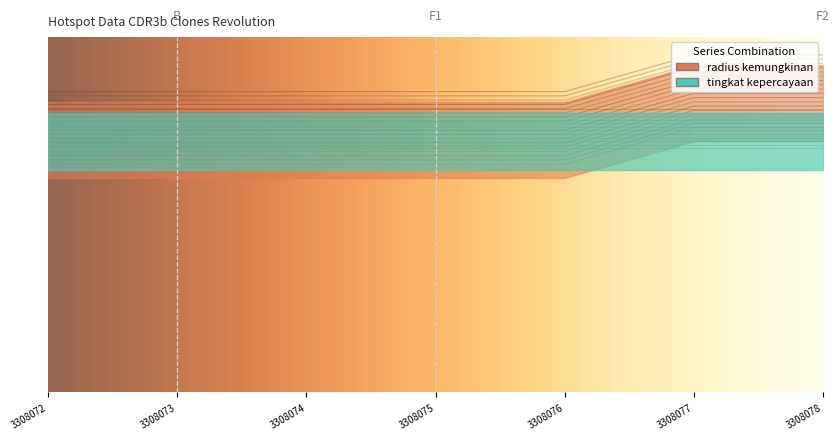

Reading right to left, list all the values displayed in this chart.

radius kemungkinan: 3308078=1280	3308077=1280	3308076=1125	3308075=1125	3308074=1125	3308073=1125	3308072=1125
tingkat kepercayaan: 3308078=8	3308077=8	3308076=8	3308075=8	3308074=8	3308073=8	3308072=8